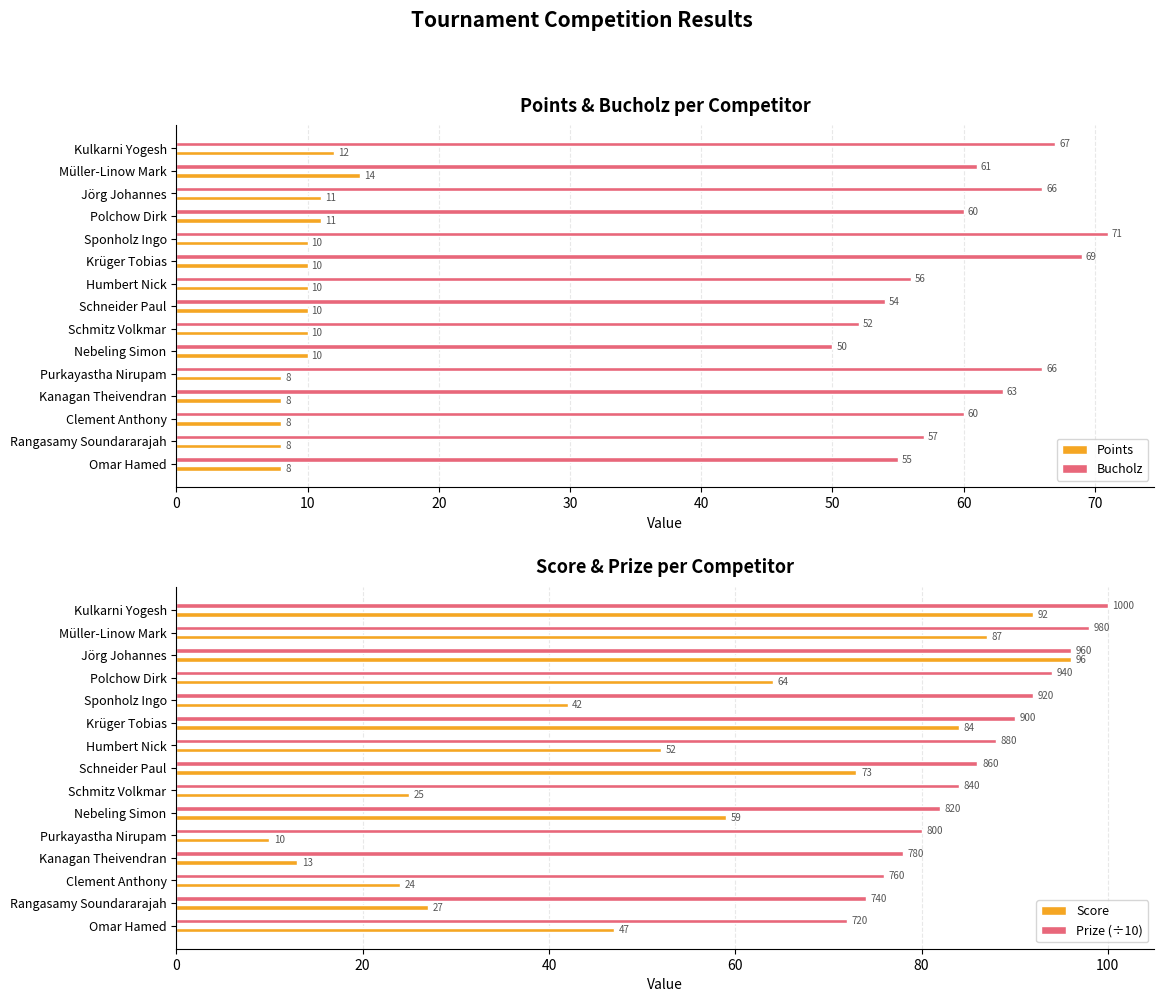

Does the chart contain any negative values?

No